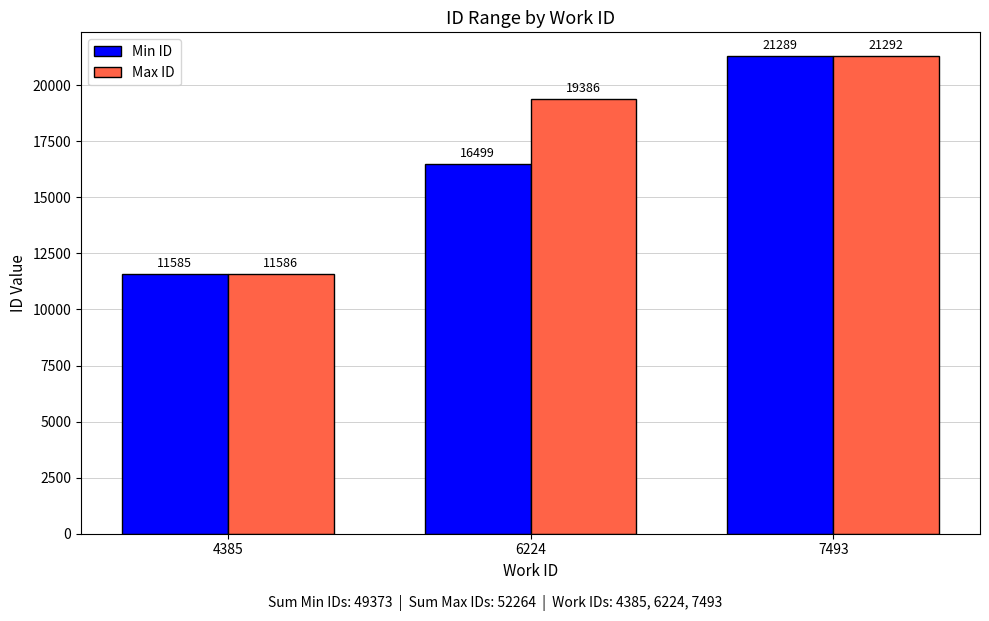

Does the chart contain stacked bars?

No